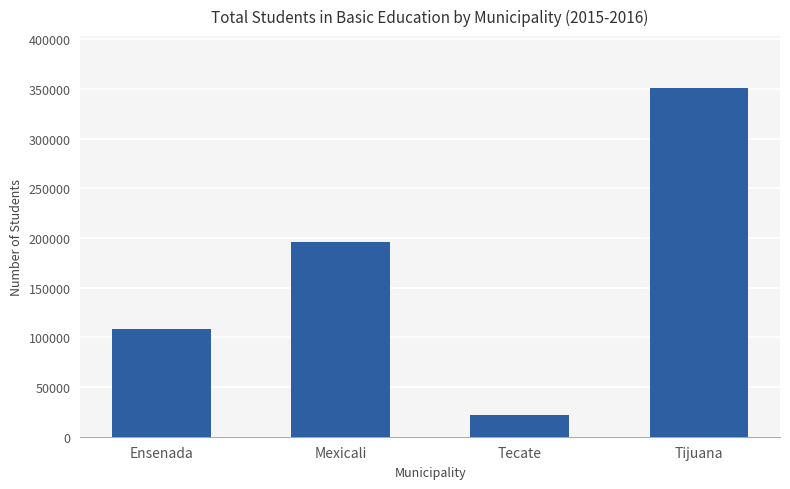

Which has a higher value, Ensenada or Tijuana?

Tijuana